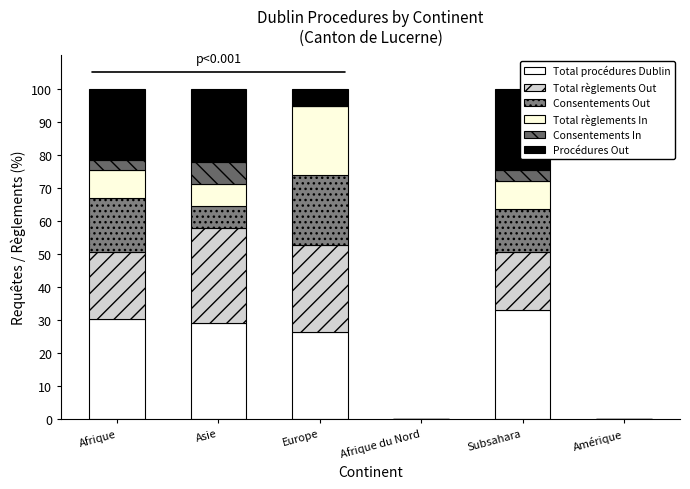

What is the average value of the Total règlements Out series?

15.5